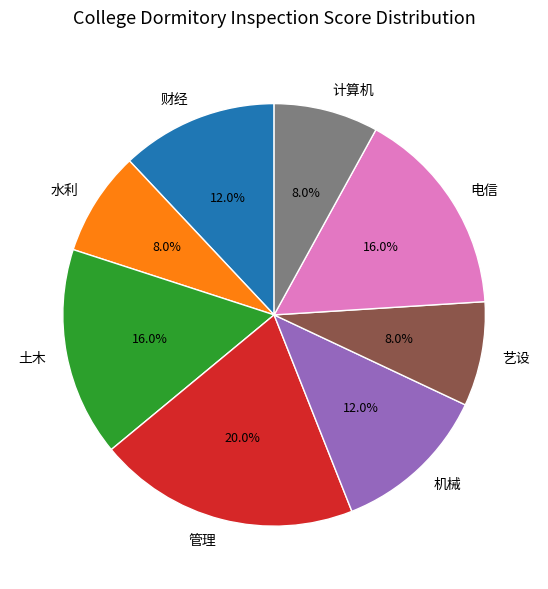

Does 机械 represent more than half of the total?

No